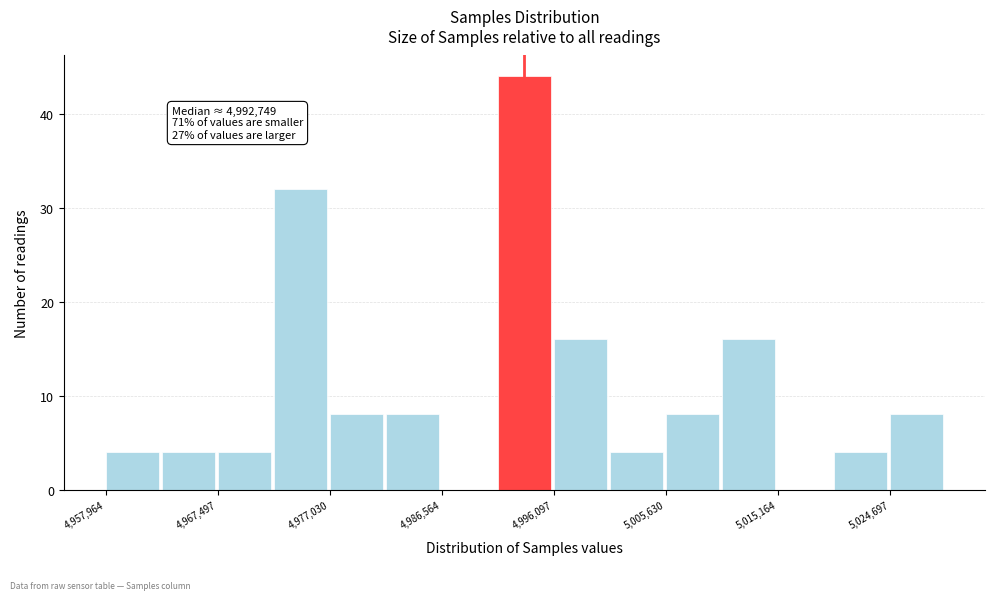

Over which range of the x-axis is the bar tallest?

4991000 to 4996000